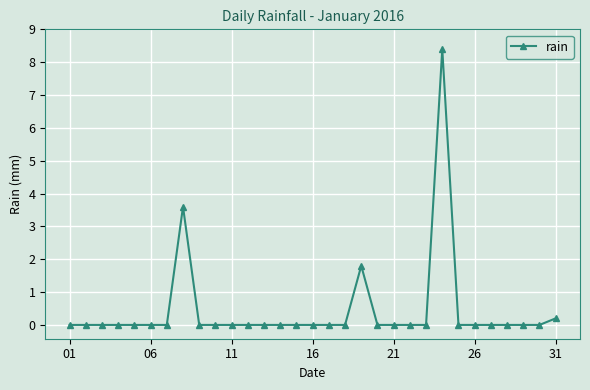

What is the difference between the maximum and minimum values?

8.4